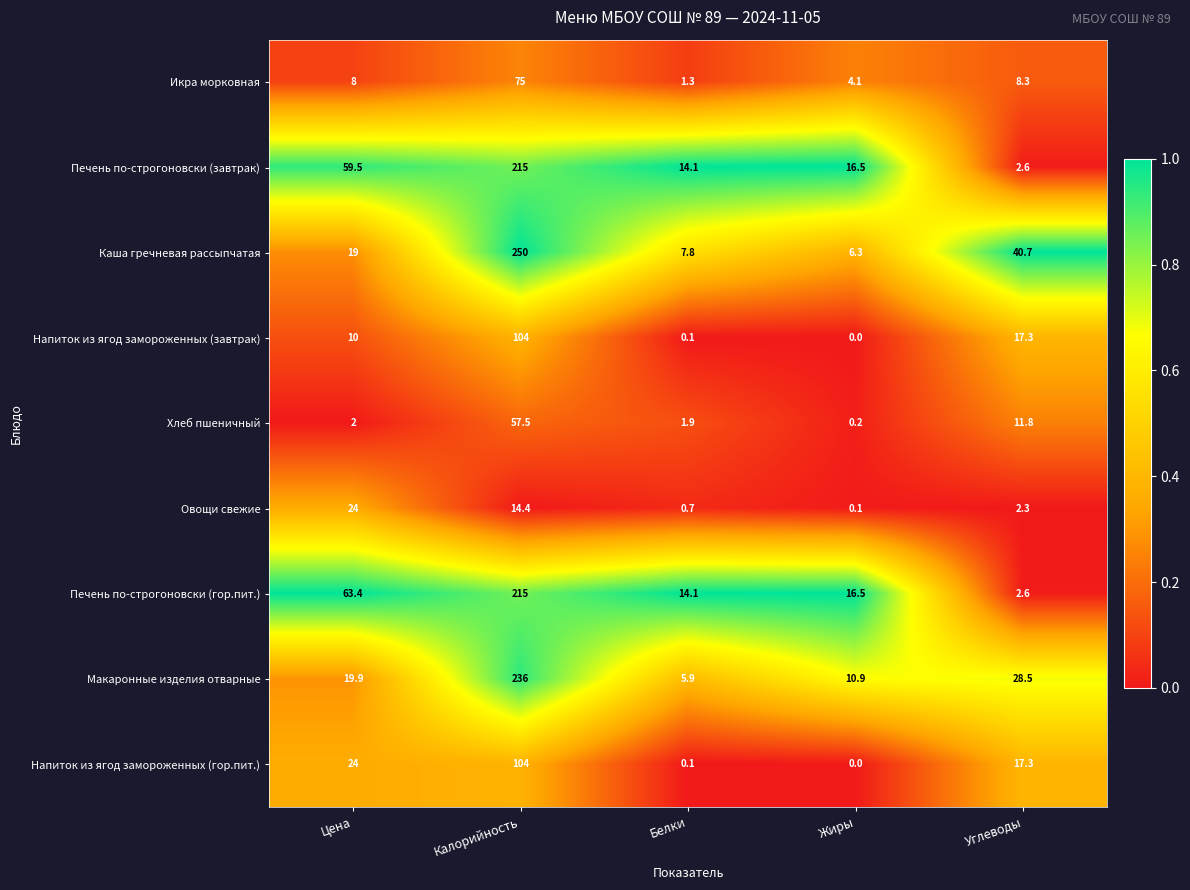

At which category is the sum across all series the highest?

Калорийность